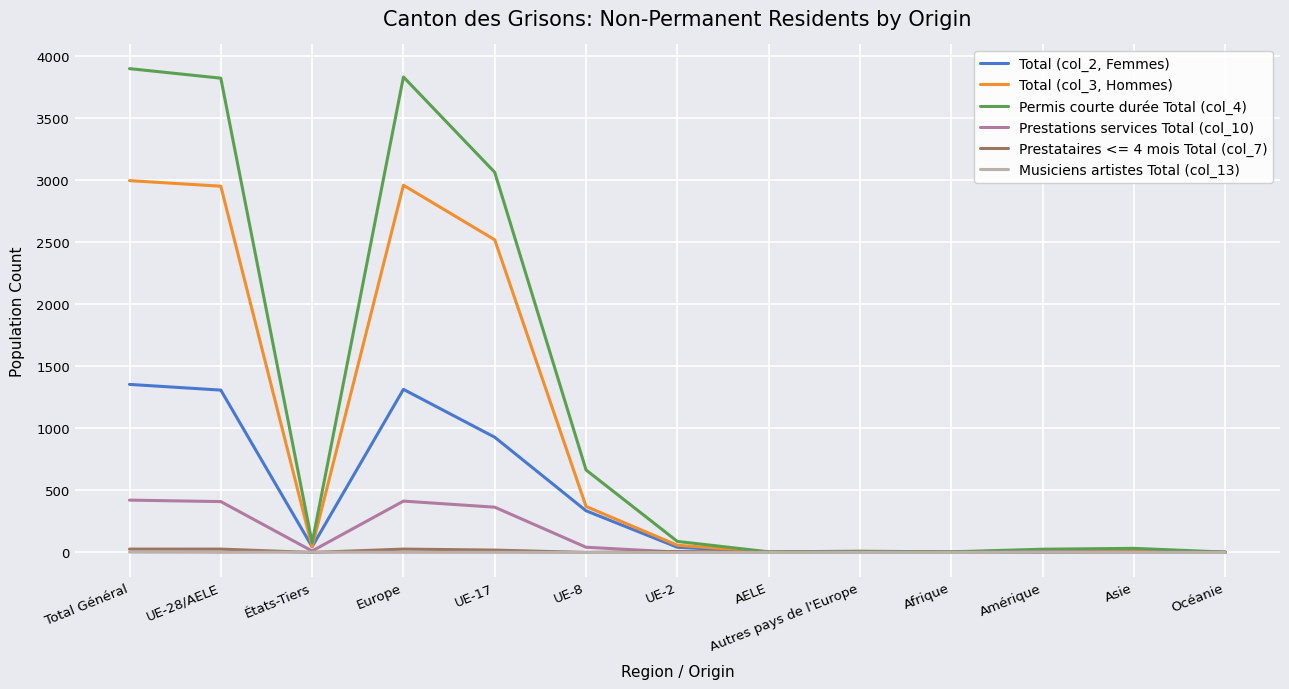

Count the number of data series in this chart.

6